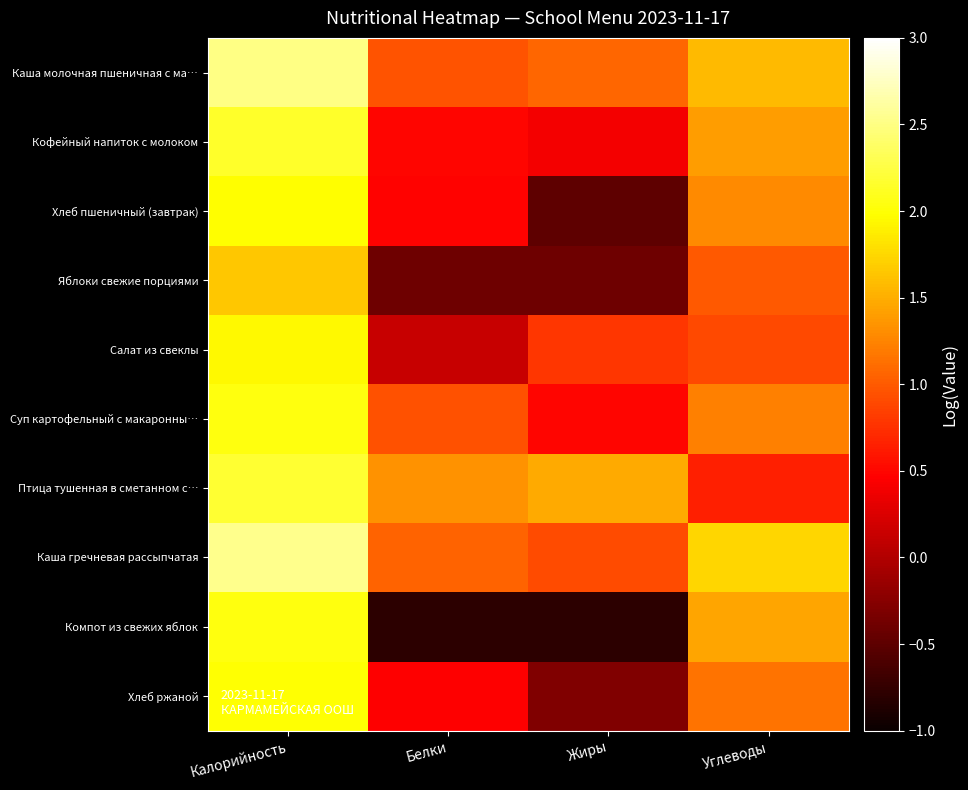

Reading right to left, what are all the values shown in this chart?

Каша молочная пшеничная с ма…: Углеводы=1.6	Жиры=1.1	Белки=1.0	Калорийность=2.5
Кофейный напиток с молоком: Углеводы=1.4	Жиры=0.4	Белки=0.5	Калорийность=2.2
Хлеб пшеничный (завтрак): Углеводы=1.3	Жиры=-0.5	Белки=0.5	Калорийность=2.0
Яблоки свежие порциями: Углеводы=1.0	Жиры=-0.4	Белки=-0.4	Калорийность=1.7
Салат из свеклы: Углеводы=0.9	Жиры=0.8	Белки=0.1	Калорийность=1.9
Суп картофельный с макаронны…: Углеводы=1.2	Жиры=0.5	Белки=0.9	Калорийность=2.0
Птица тушенная в сметанном с…: Углеводы=0.6	Жиры=1.5	Белки=1.3	Калорийность=2.2
Каша гречневая рассыпчатая: Углеводы=1.7	Жиры=0.9	Белки=1.0	Калорийность=2.5
Компот из свежих яблок: Углеводы=1.4	Жиры=-0.8	Белки=-0.8	Калорийность=2.0
Хлеб ржаной: Углеводы=1.2	Жиры=-0.3	Белки=0.5	Калорийность=2.0